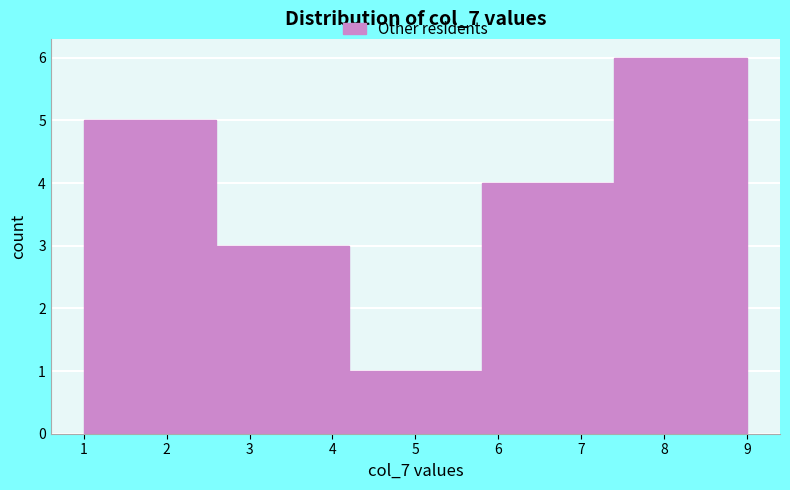

Over which range of the x-axis is the bar tallest?

7.4 to 9.0